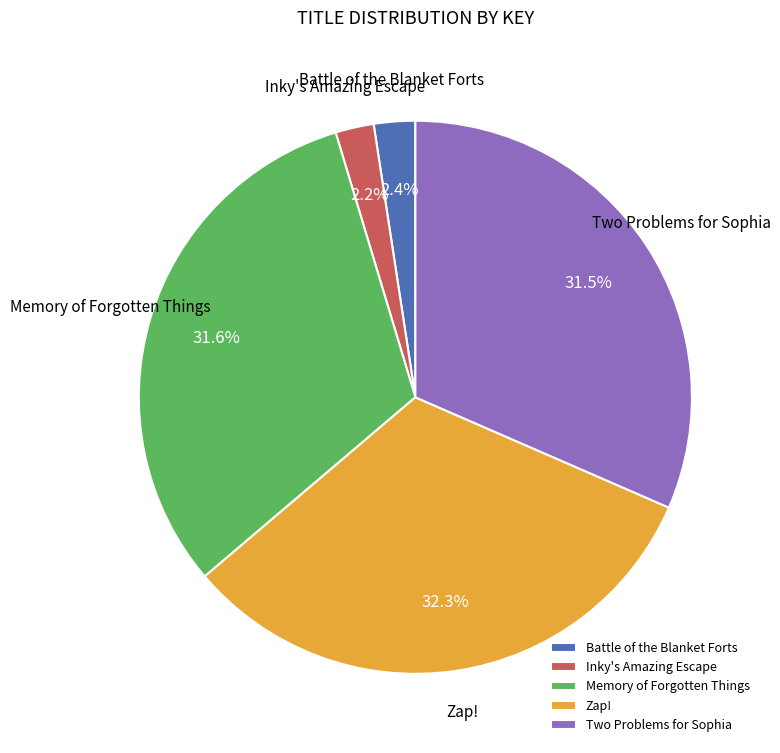

What percentage is the Inky's Amazing Escape slice, to the nearest percent?

2%